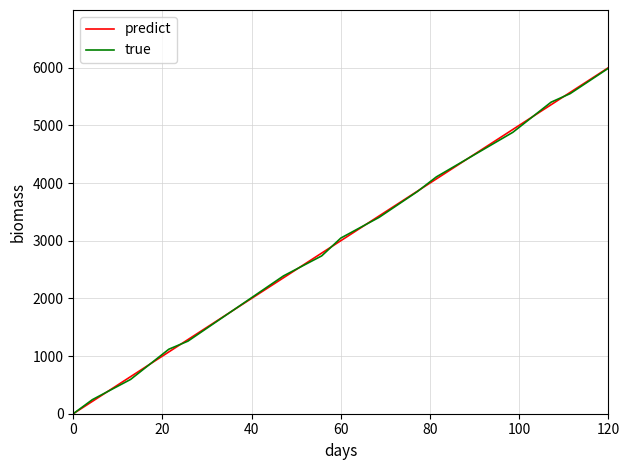

Which series has the widest spread of values?

predict